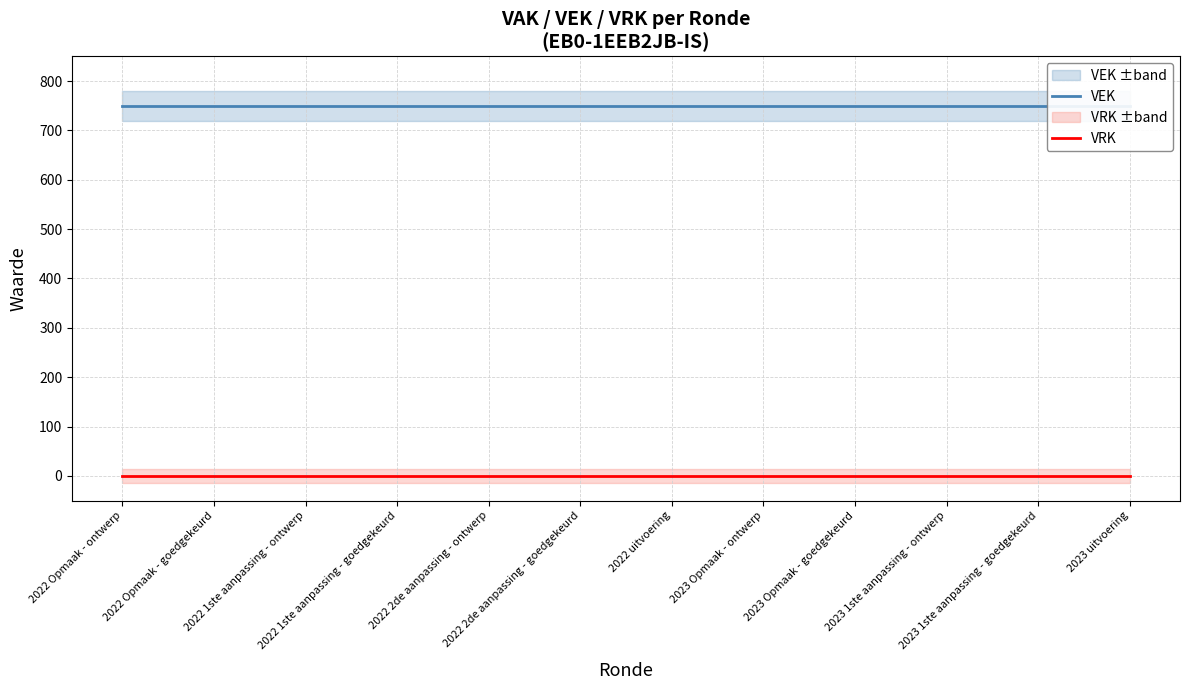

What are all the series names shown in the legend?

VEK, VRK